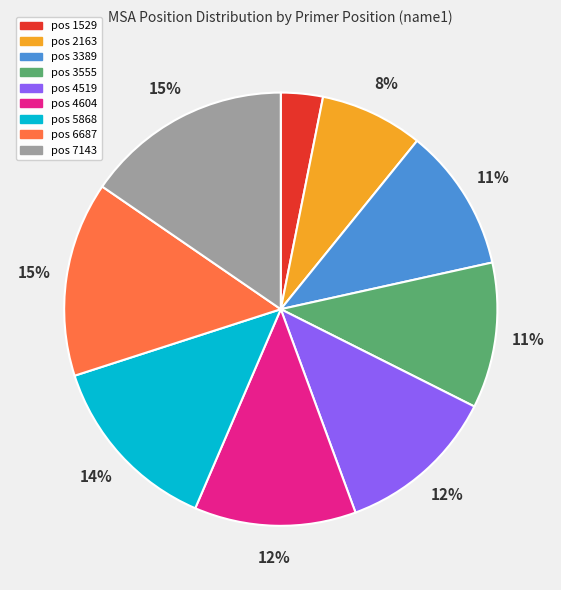

Is there a majority slice in this chart?

No